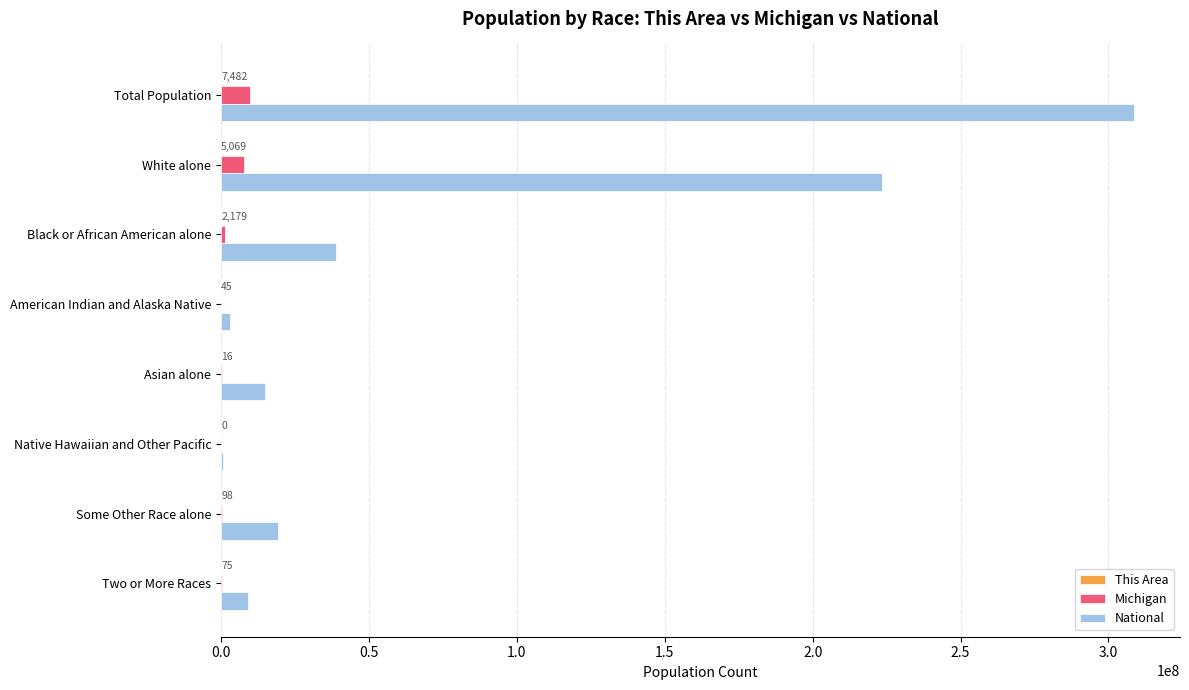

Count the number of categories in the chart.

8